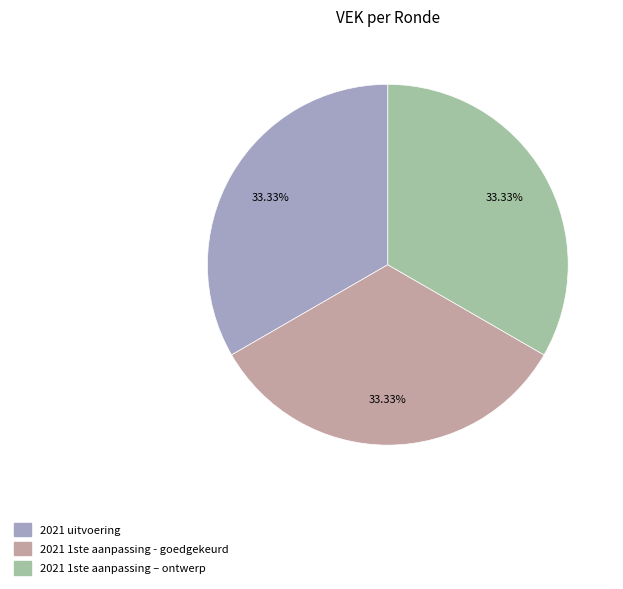

Does any single category account for the majority?

No